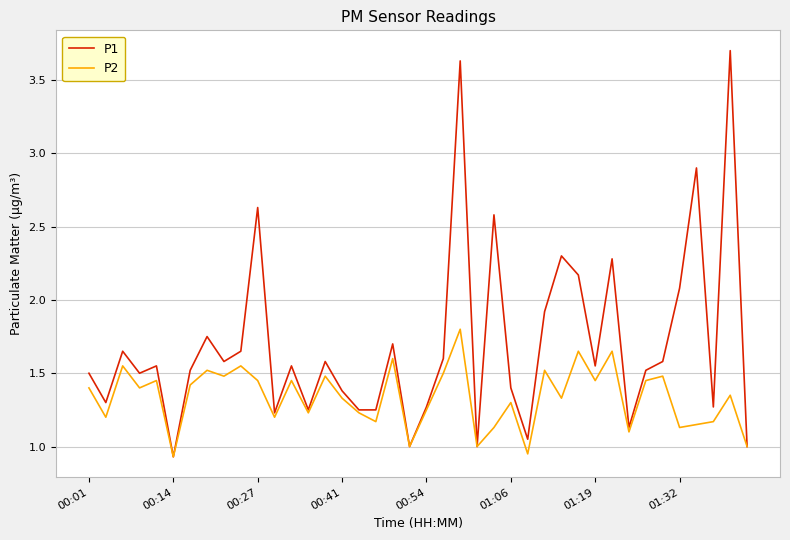

List the series in order of their overall mean, highest first.

P1, P2